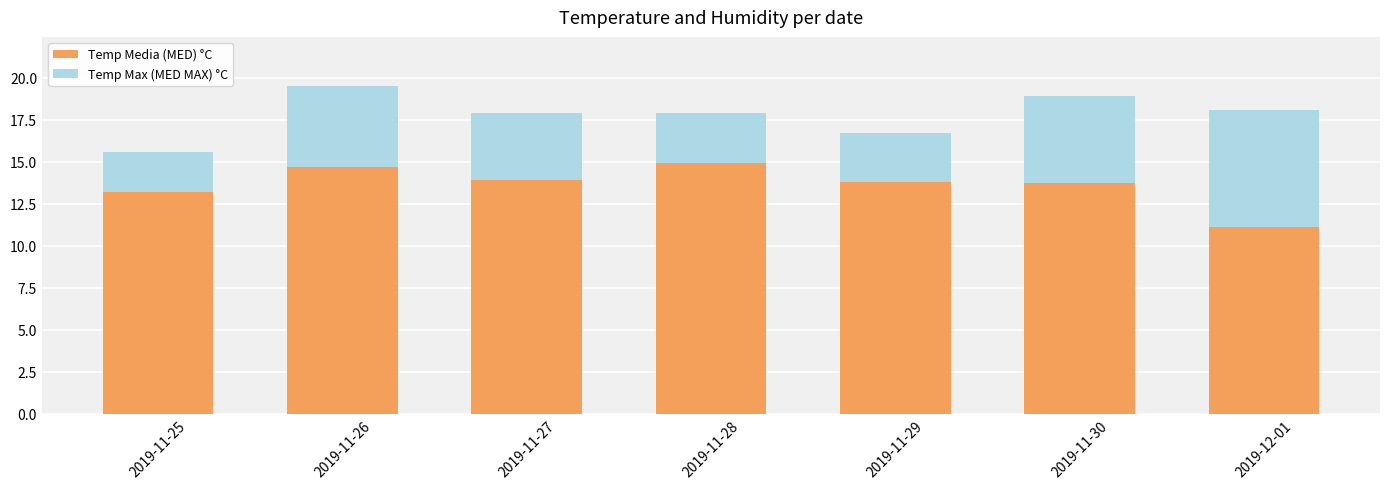

What is the total value across all series at 2019-11-29?

16.7